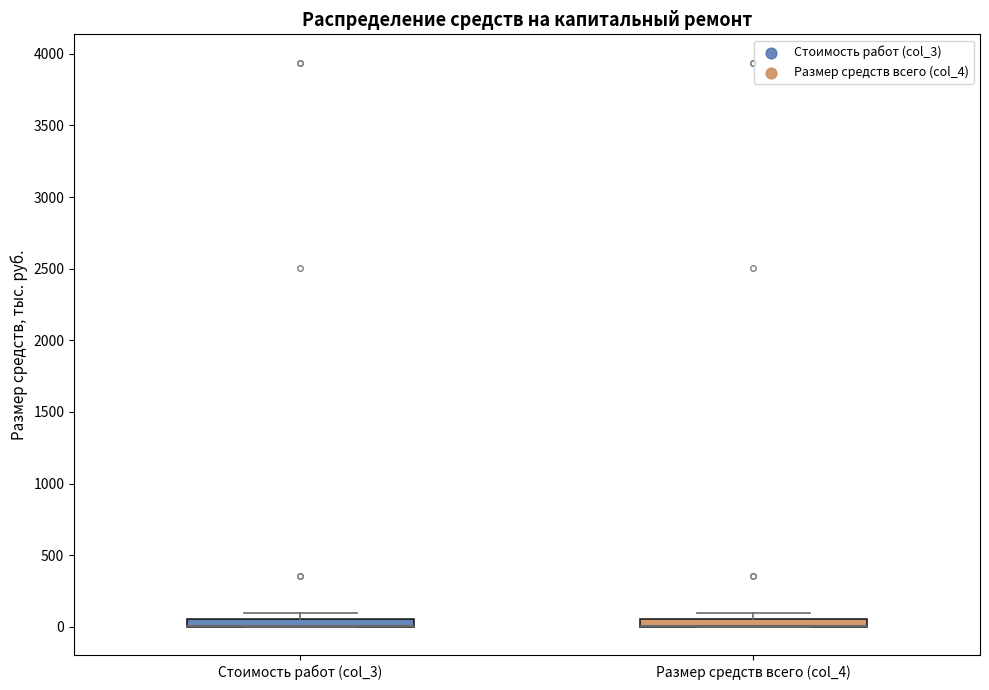

Where is the upper edge of the box for Размер средств всего (col_4) on the y-axis? The values are not printed on the chart, so give them approximately, as read against the axis.

50